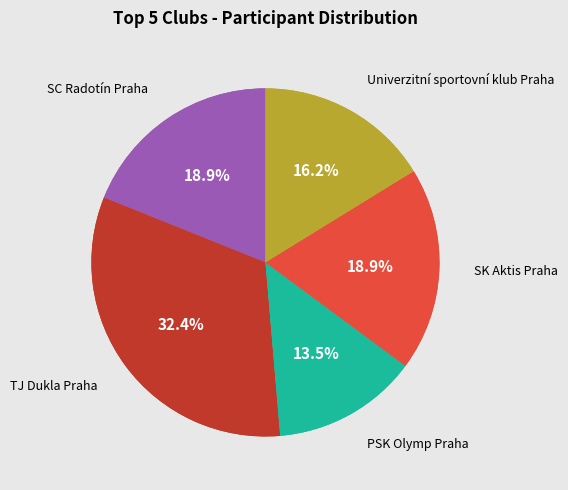

To the nearest percent, what is the difference between the largest and smallest slice percentages?

19%